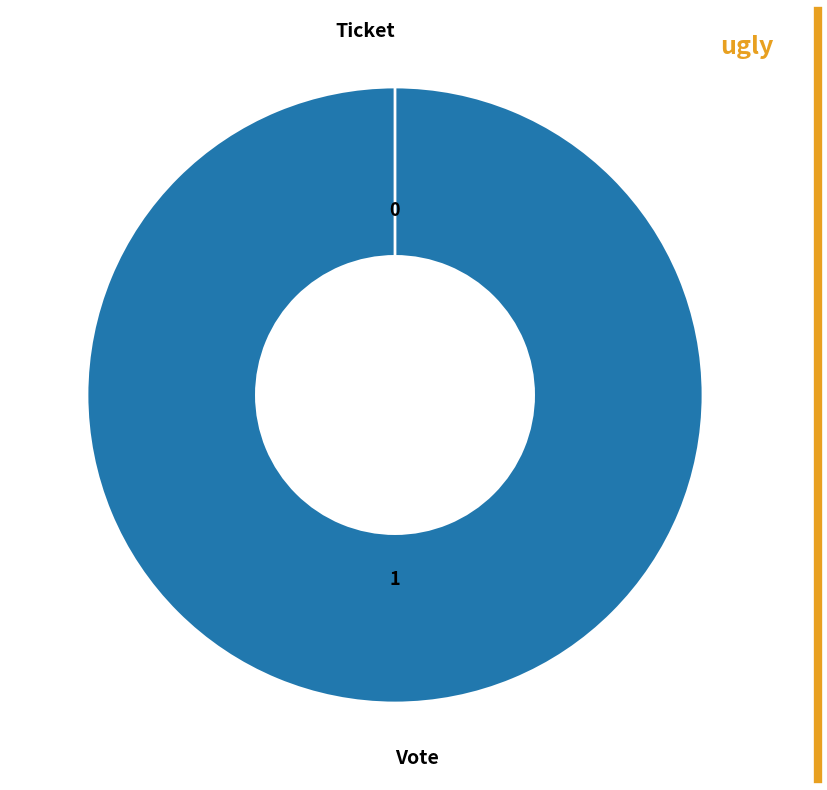

How many segments does this pie chart have?

2